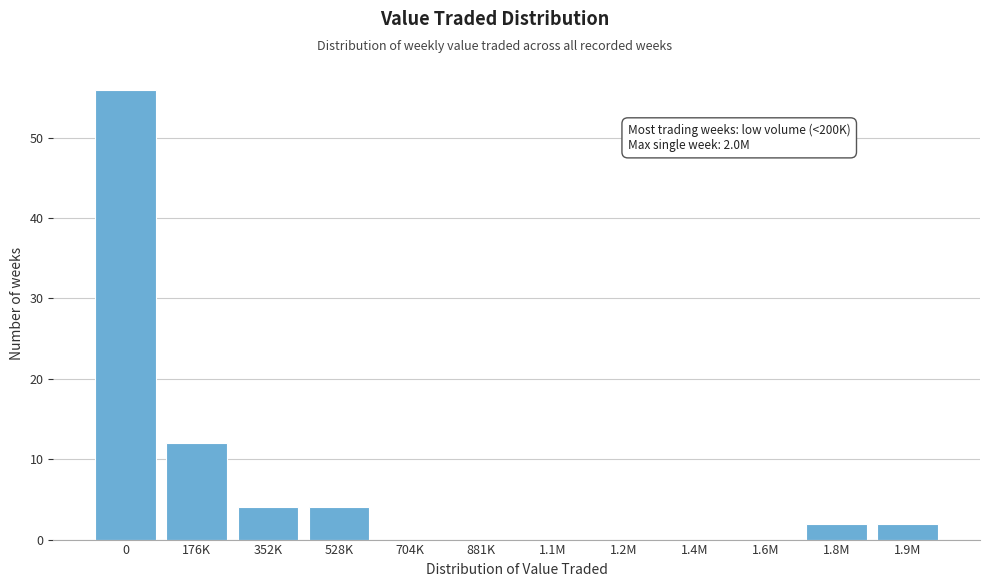

Reading left to right, transcribe all the data shown in this chart.

0=56	176K=12	352K=4	528K=4	704K=0	881K=0	1.1M=0	1.2M=0	1.4M=0	1.6M=0	1.8M=2	1.9M=2